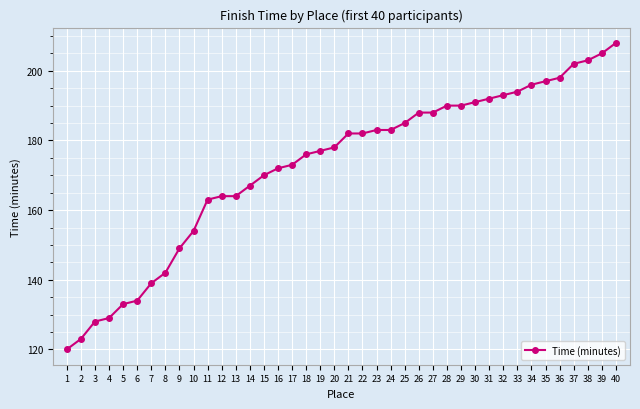

How many data points are less than 182?

20